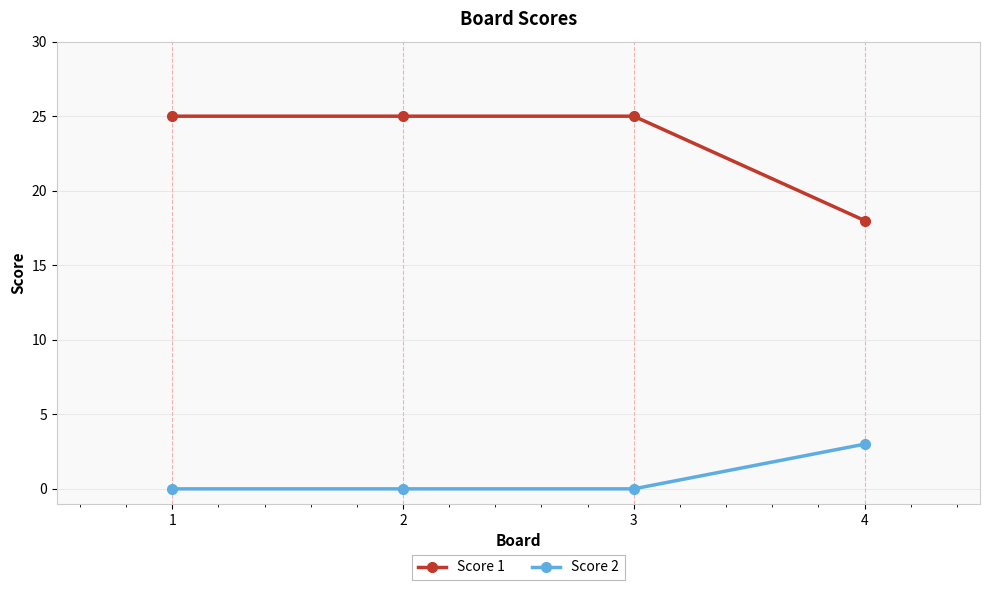

Which series has the widest spread of values?

Score 1